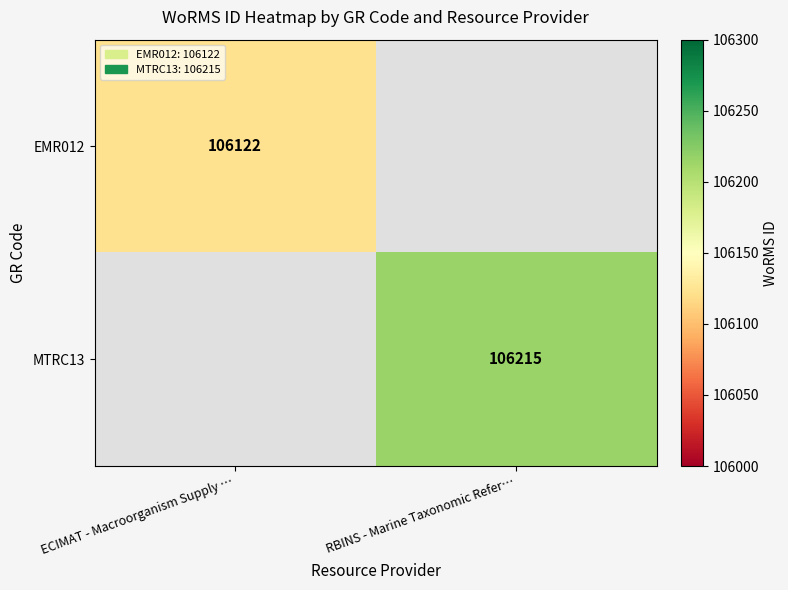

The value of MTRC13 at RBINS - Marine Taxonomic Refer… is 106215. True or false?

True